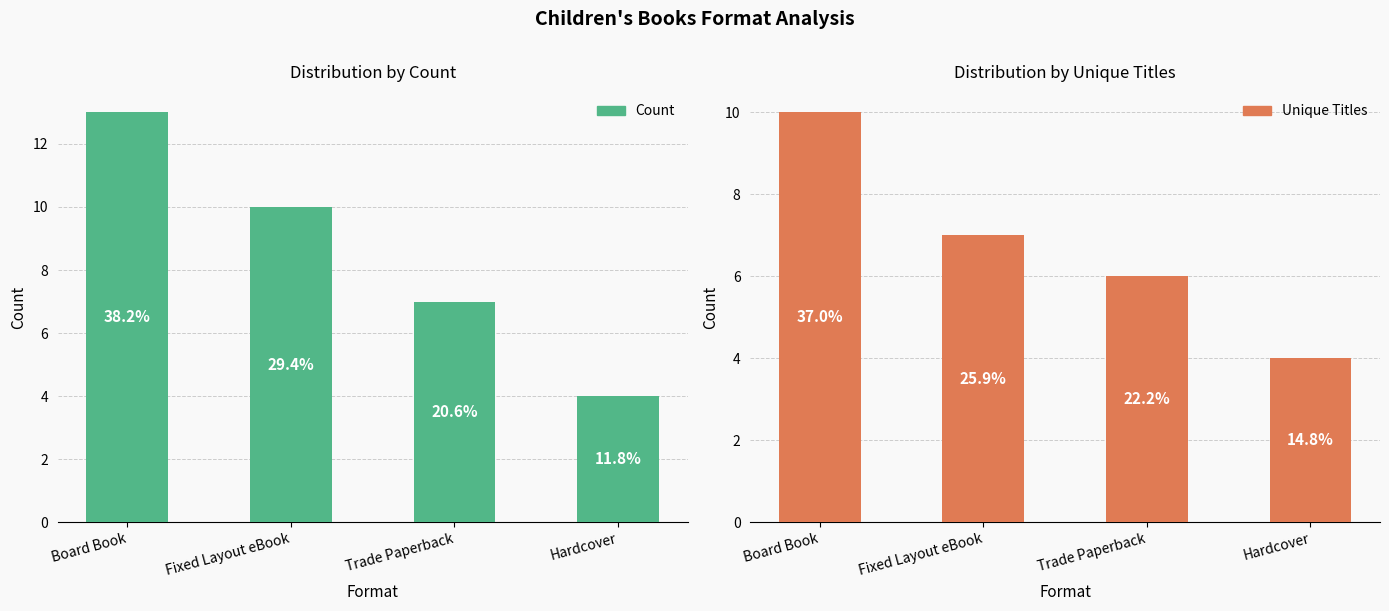

True or false: Unique Titles has a value of 4 at Hardcover.

True